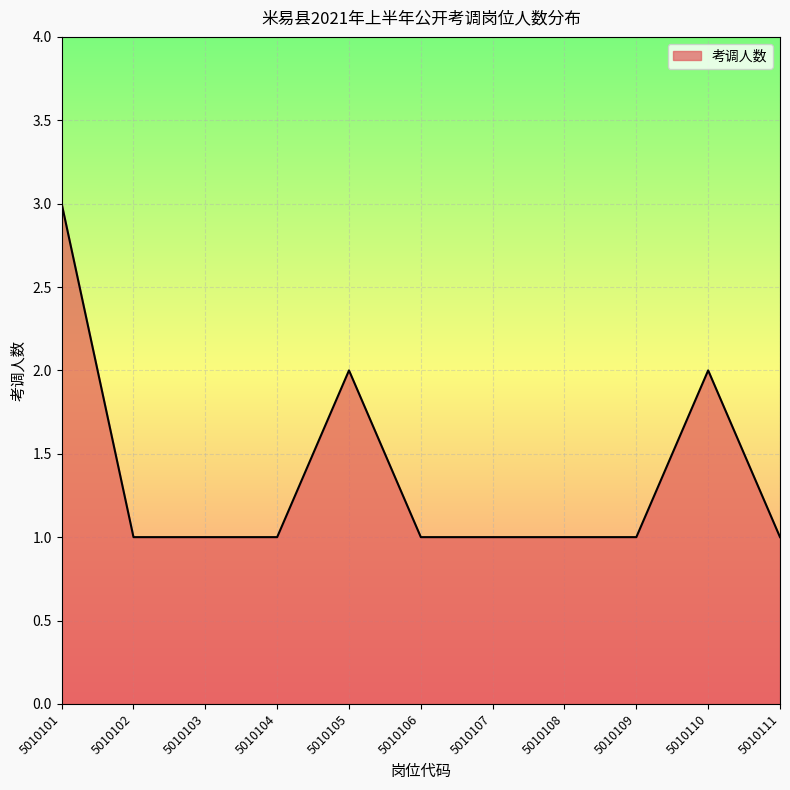

What is the ratio of the value at 5010102 to the value at 5010109?

1.0